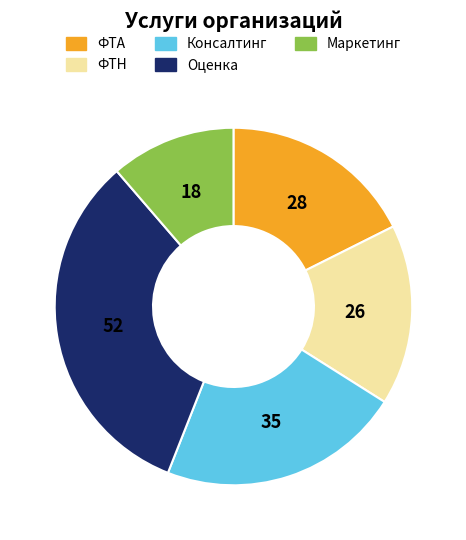

Is the sum of ФТН and Консалтинг greater than half?

No